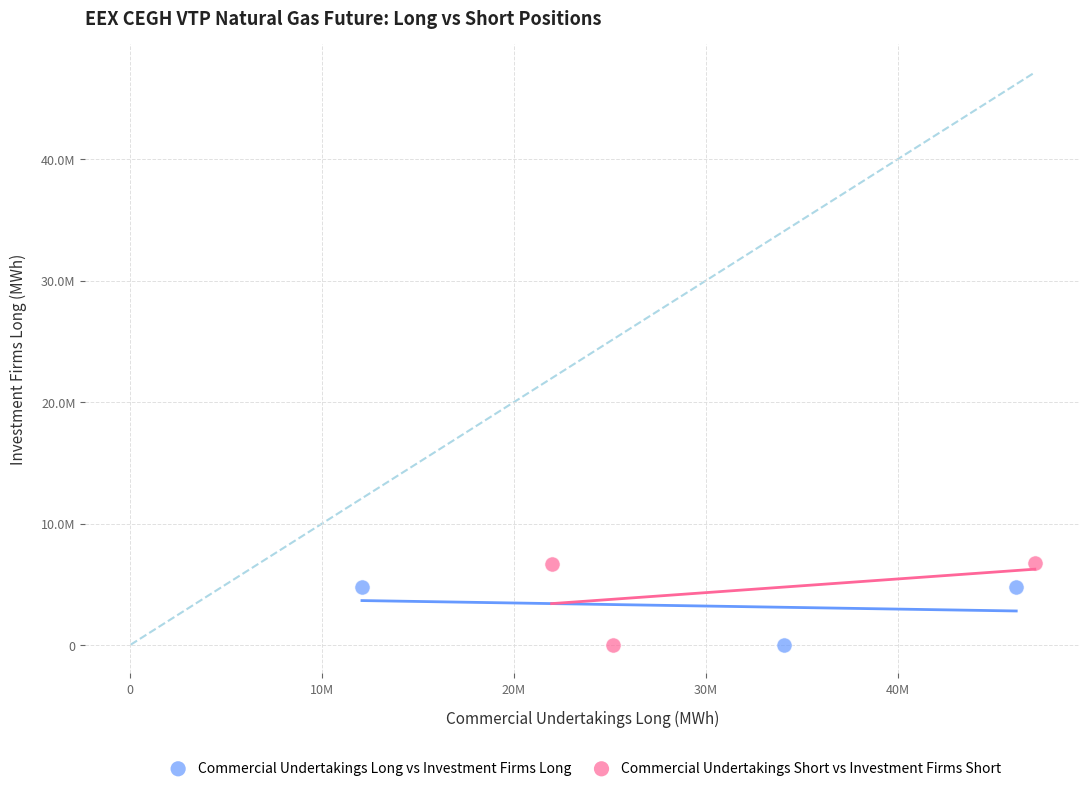

Which series has the widest spread of Y values?

Commercial Undertakings Short vs Investment Firms Short